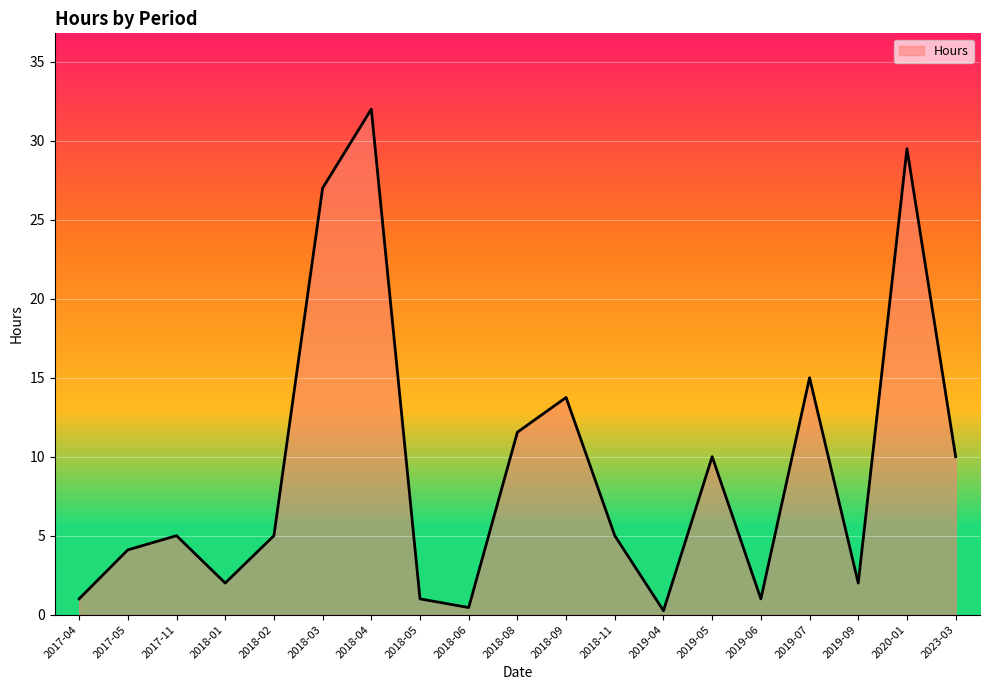

Is it true that the value at 2018-09 is 6.2?

False